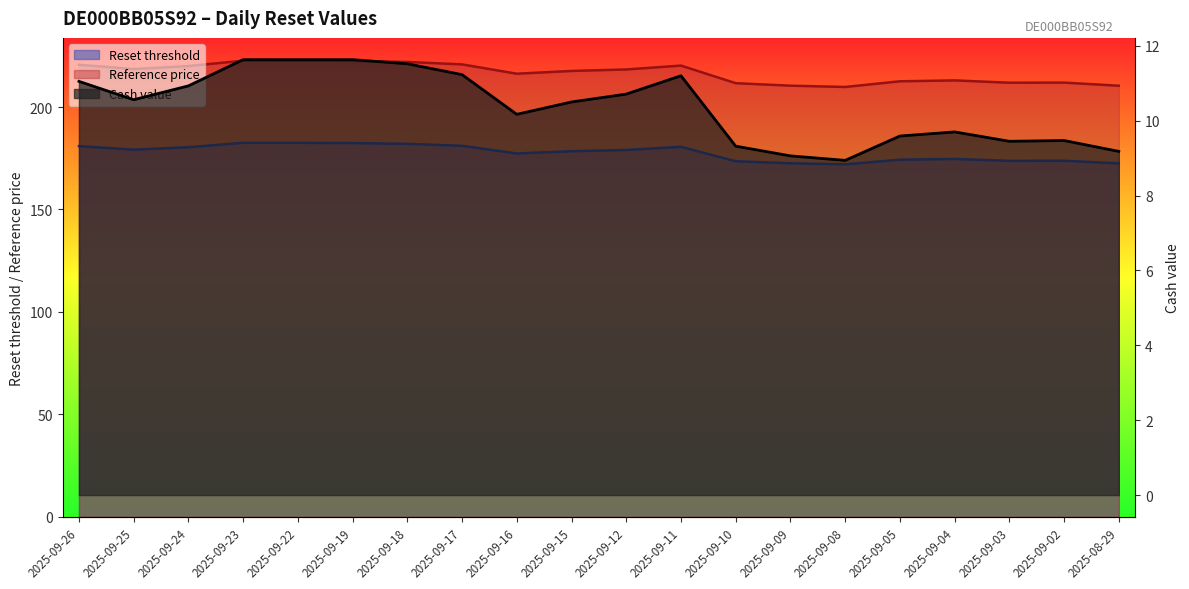

At which category does Cash value reach its first local valley?

2025-09-25